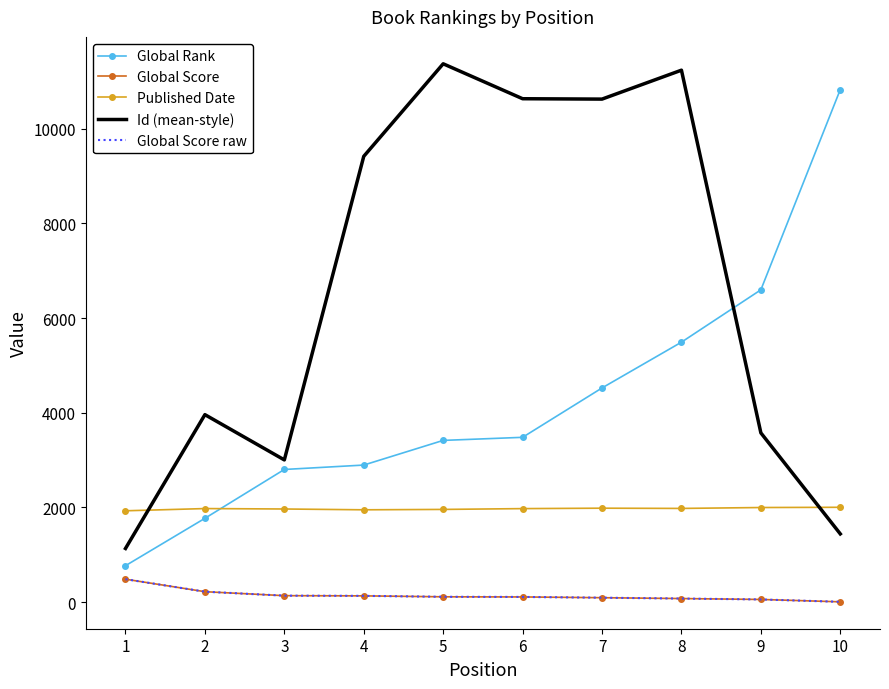

Which series has the largest total across all categories?

Id (mean-style)